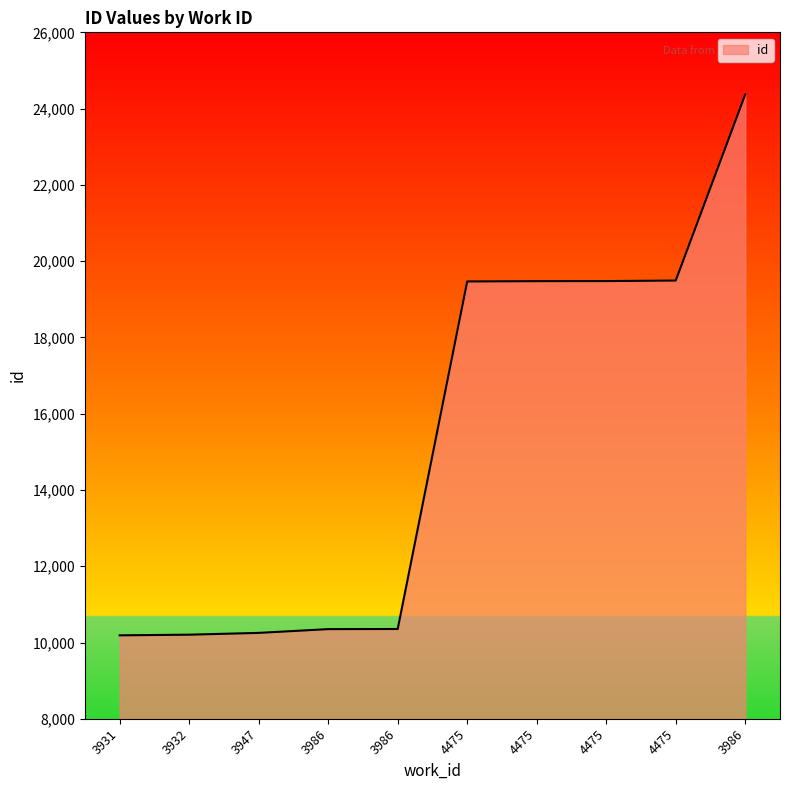

What is the difference between the maximum and minimum values?

14182